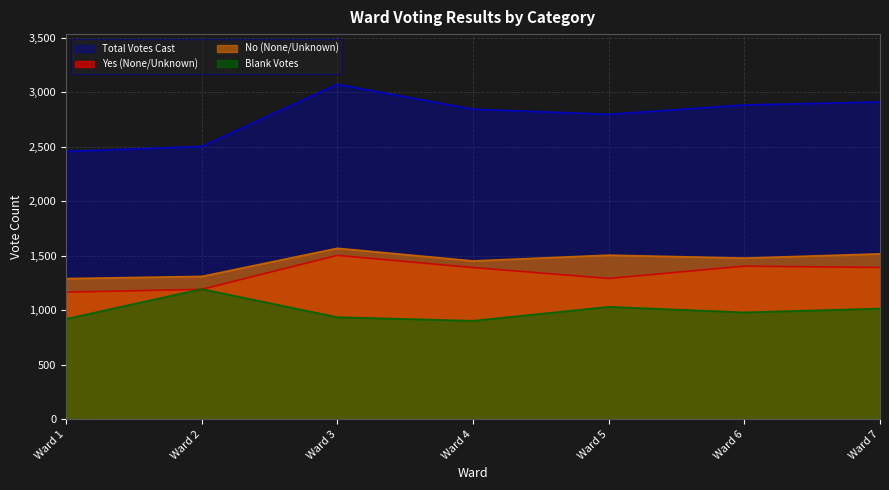

What is the spread (max minus min) of values at Ward 4?

1941